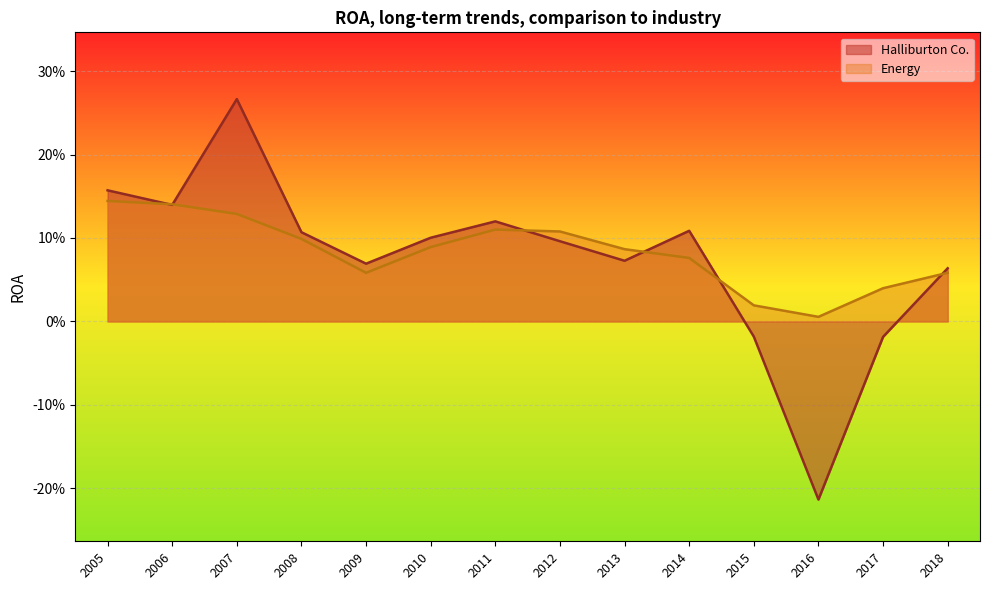

The value of Halliburton Co. at 2012 is 0.1. True or false?

False